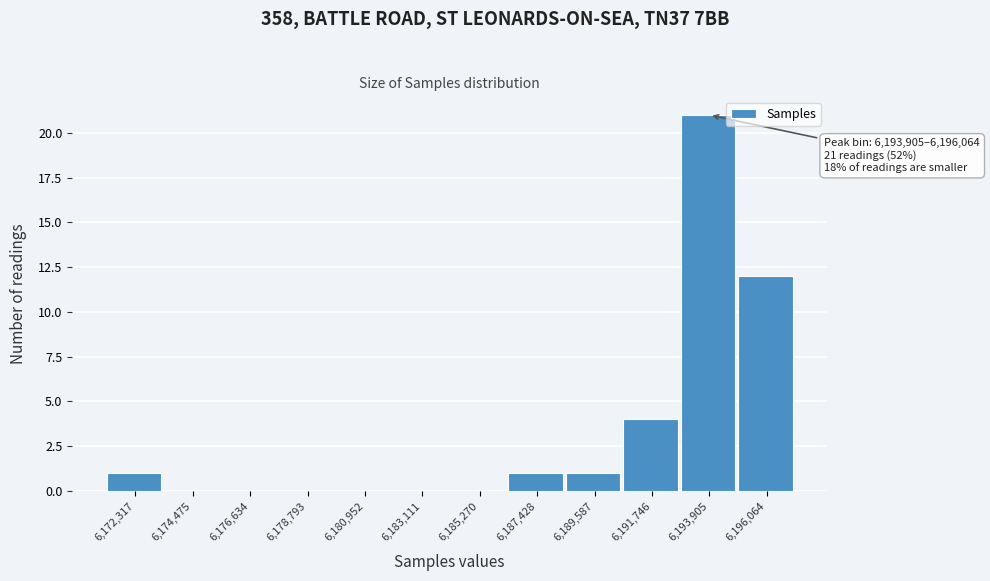

Reading left to right, transcribe all the data shown in this chart.

6,172,317=1	6,174,475=0	6,176,634=0	6,178,793=0	6,180,952=0	6,183,111=0	6,185,270=0	6,187,428=1	6,189,587=1	6,191,746=4	6,193,905=21	6,196,064=12